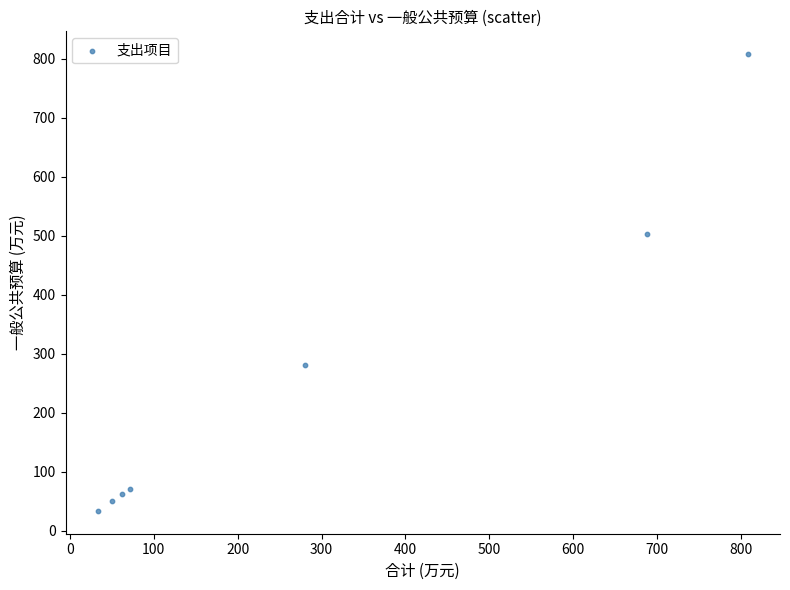

What Y value in the scatter plot is closest to 420?

502.3